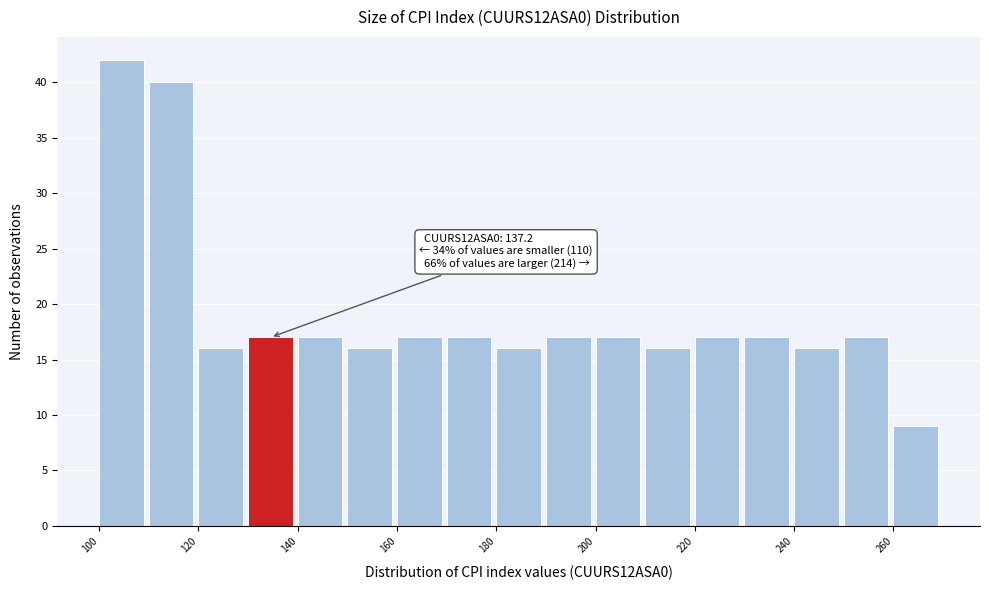

Over which range of the x-axis is the bar tallest?

100 to 110